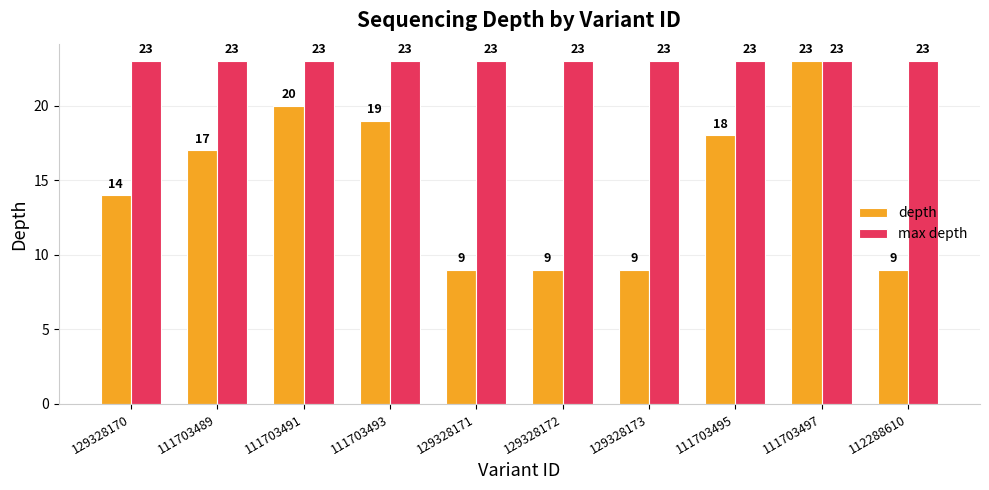

What is the sum of all max depth values?

230